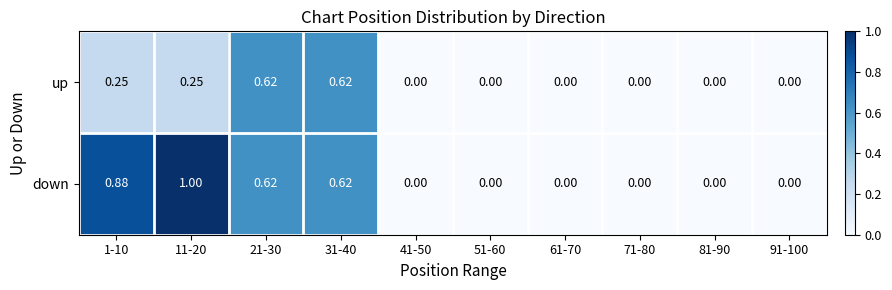

At which category is the sum across all series the highest?

11-20